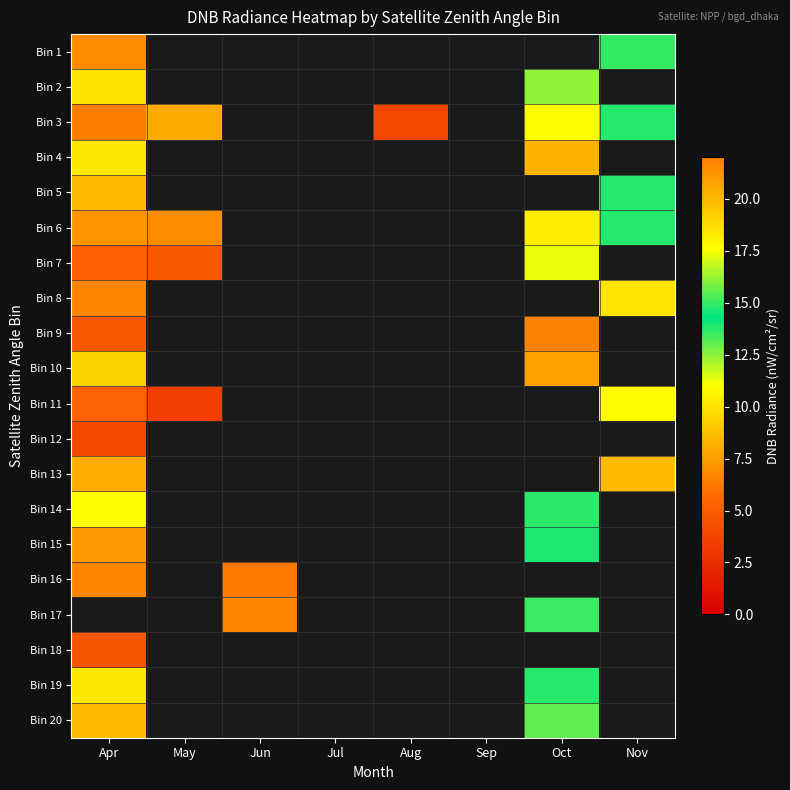

Count the number of data series in this chart.

20